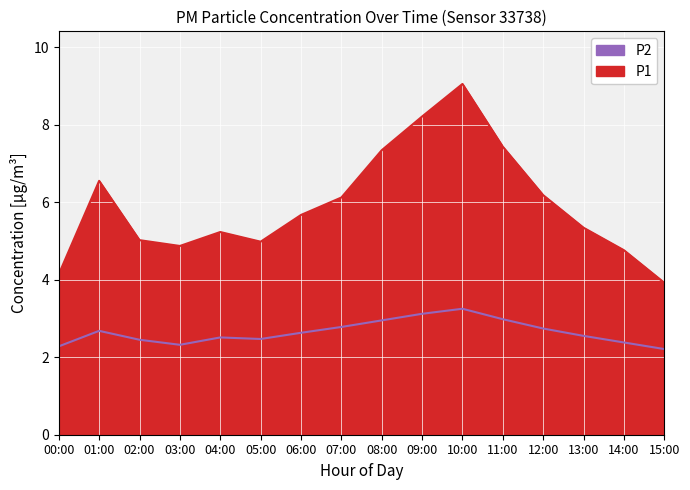

Reading right to left, what are all the values shown in this chart?

P1: 3.9	4.8	5.3	6.2	7.4	9.1	8.2	7.3	6.1	5.7	5.0	5.2	4.9	5.0	6.5	4.1
P2: 2.2	2.4	2.5	2.7	3.0	3.2	3.1	3.0	2.8	2.6	2.5	2.5	2.3	2.5	2.7	2.3